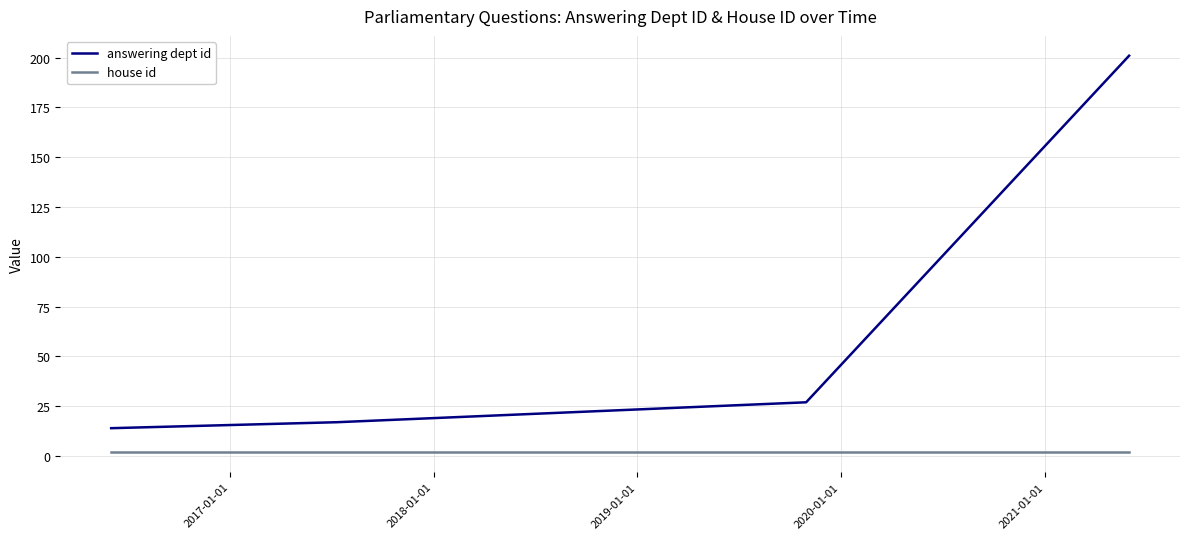

Which series has the largest range (max minus min)?

answering dept id